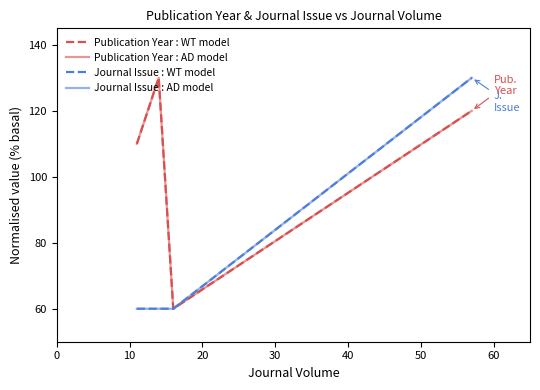

What is the average value of the Publication Year : AD model series?

105